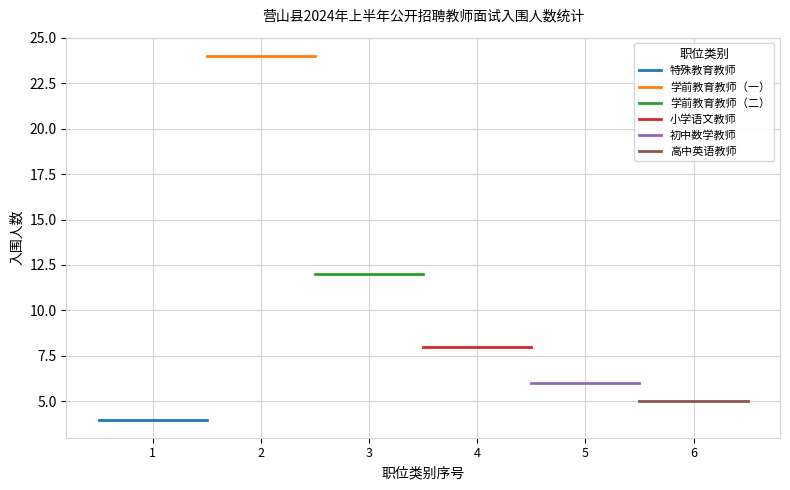

True or false: 学前教育教师（一） and 特殊教育教师 intersect in this chart.

False